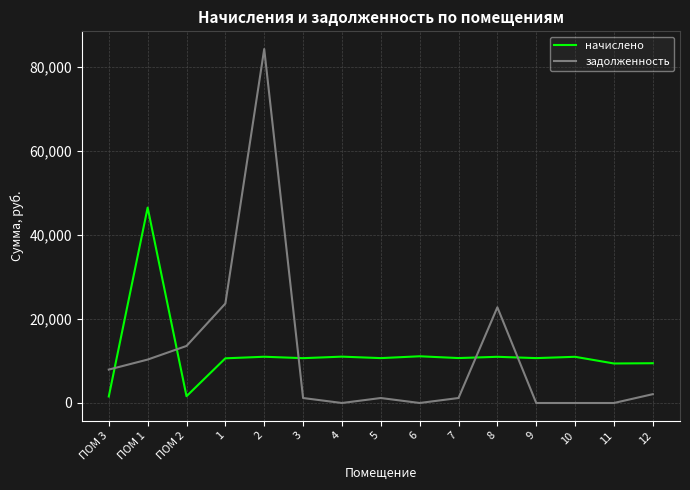

Rank the series at 1 from highest to lowest value.

задолженность, начислено